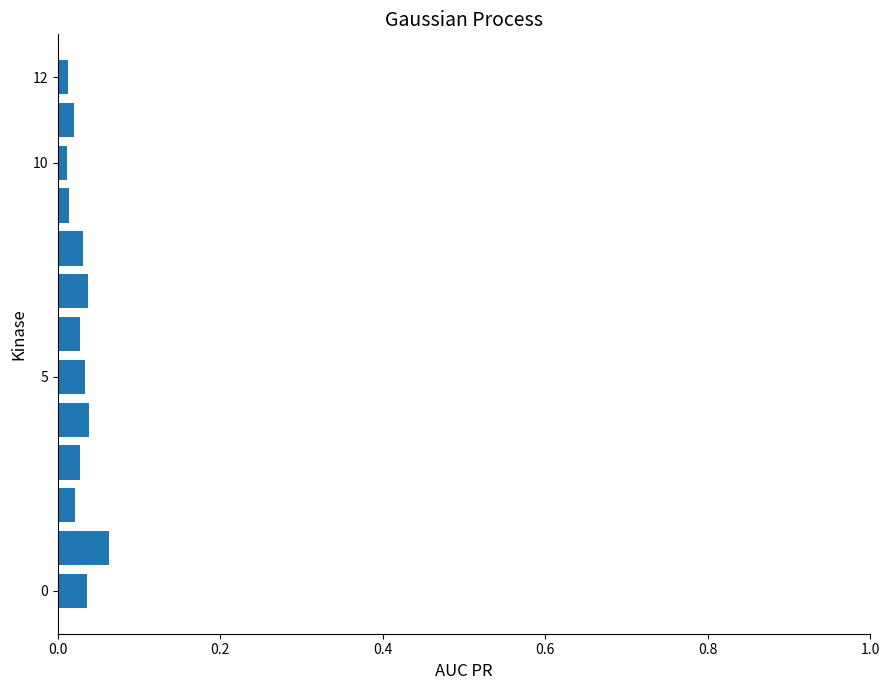

What is the sum of all values?

0.4